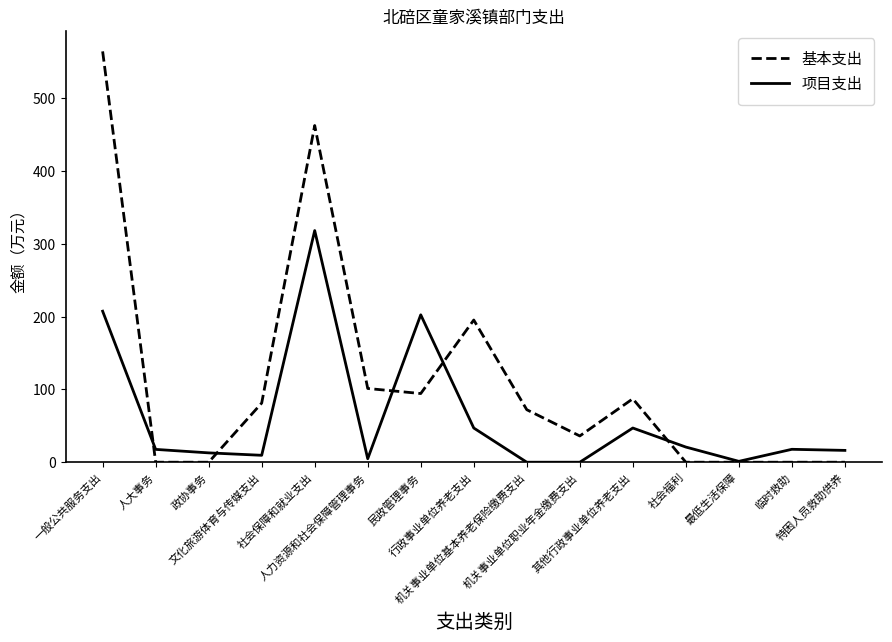

The 项目支出 series shows 202.6 at 民政管理事务. True or false?

True